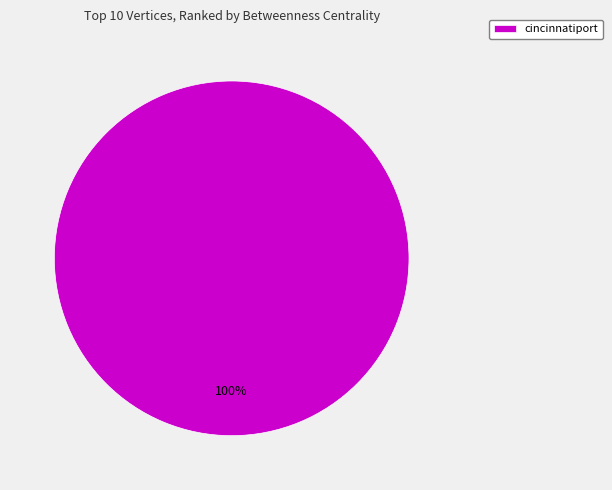

To the nearest percent, what portion does cincinnatiport represent?

100%